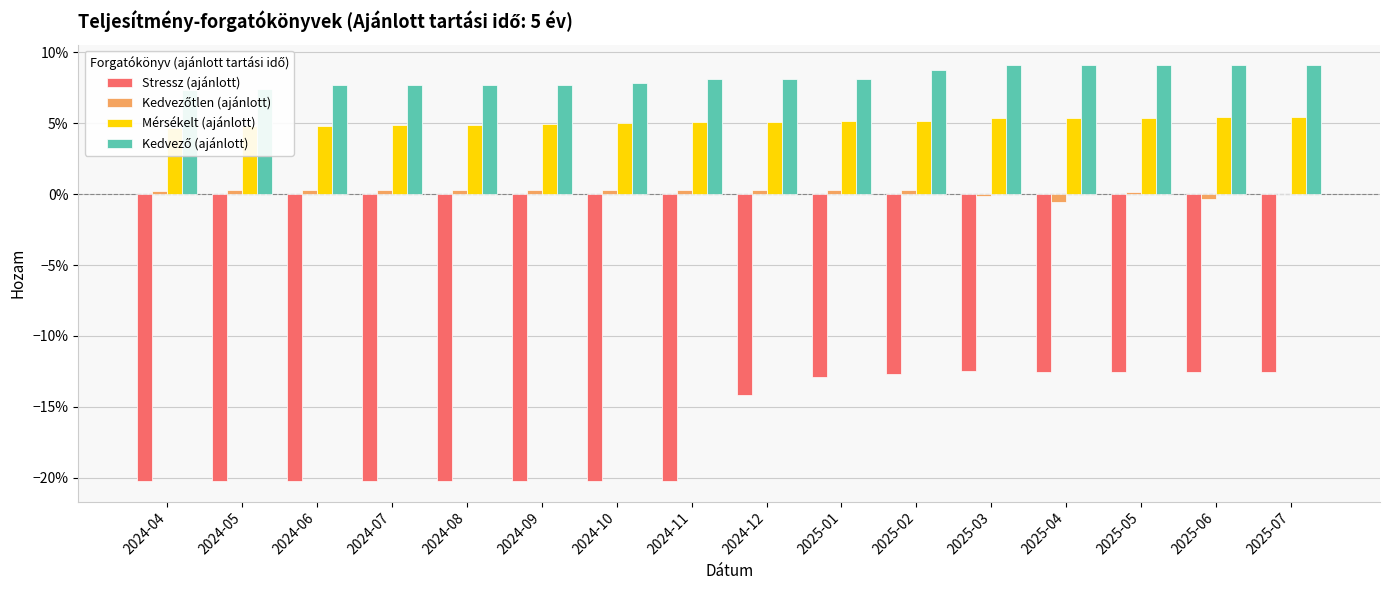

What are all the series names shown in the legend?

Stressz (ajánlott), Kedvezőtlen (ajánlott), Mérsékelt (ajánlott), Kedvező (ajánlott)